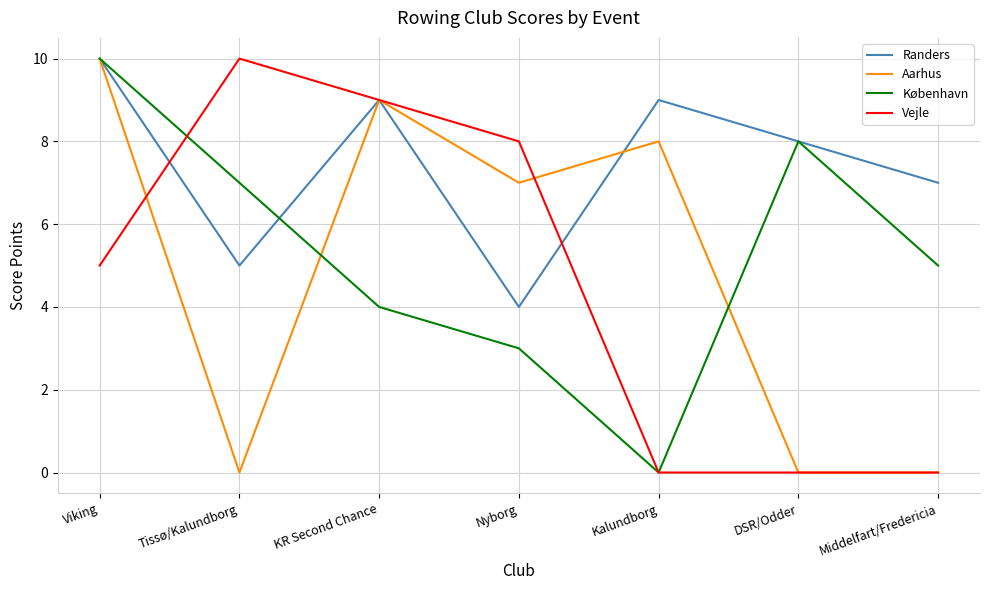

What are all the series names shown in the legend?

Randers, Aarhus, København, Vejle